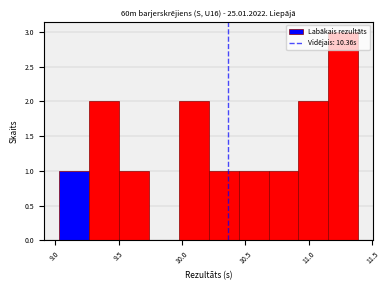

What is the height of the bar covering 9.25 to 9.50 on the x-axis? Neither the bar edges nor the heights are printed on the chart, so give them approximately, as read against the axes.

2